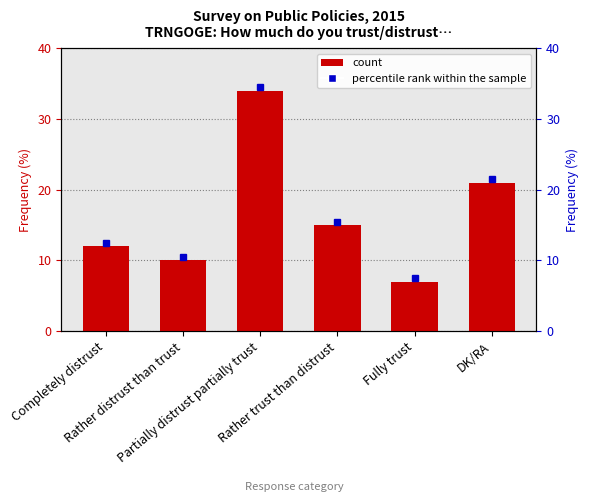

Reading left to right, list all the values displayed in this chart.

12	10	34	15	7	21